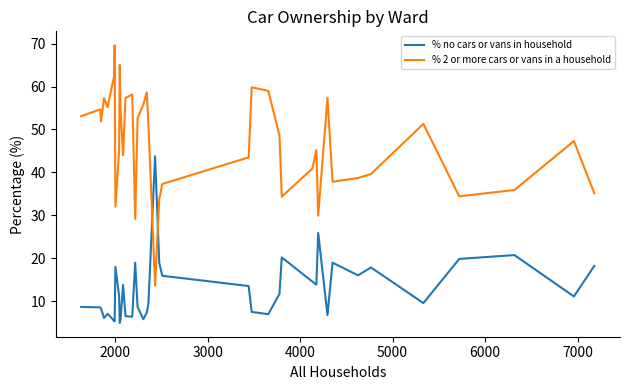

How many lines are shown in the chart?

2